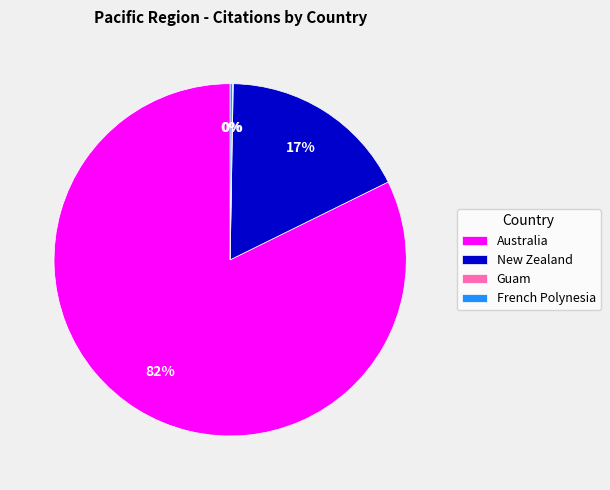

Is there a majority slice in this chart?

Yes